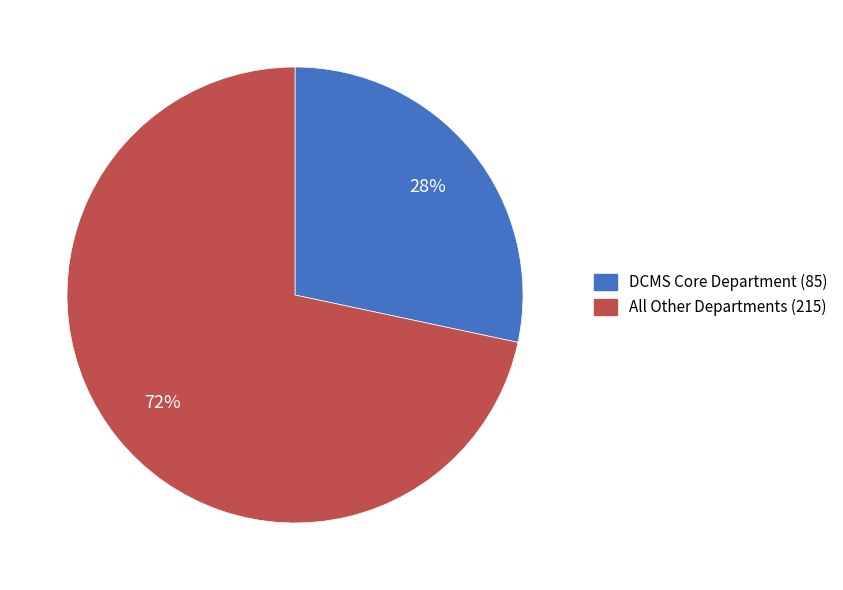

How many segments does this pie chart have?

2